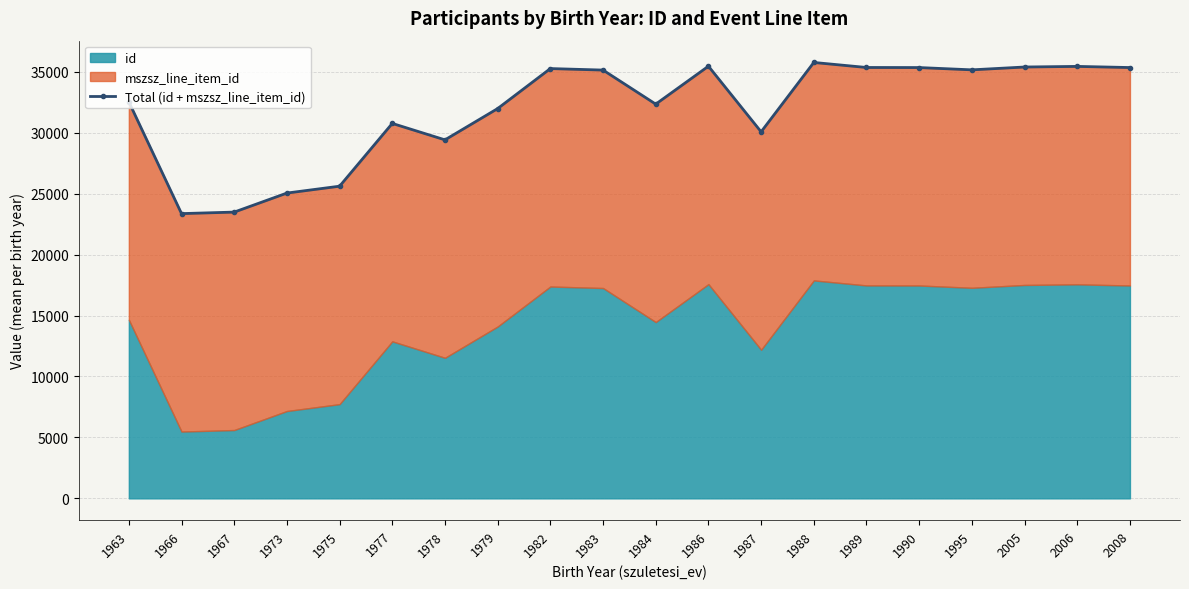

Reading right to left, what are all the values shown in this chart?

35342.9	35436.8	35386.9	35153.9	35341.9	35347.9	35759.8	30070.8	35453.4	32342.0	35134.9	35258.9	31978.4	29411.0	30759.5	25609.9	25046.0	23484.9	23360.6	32530.9